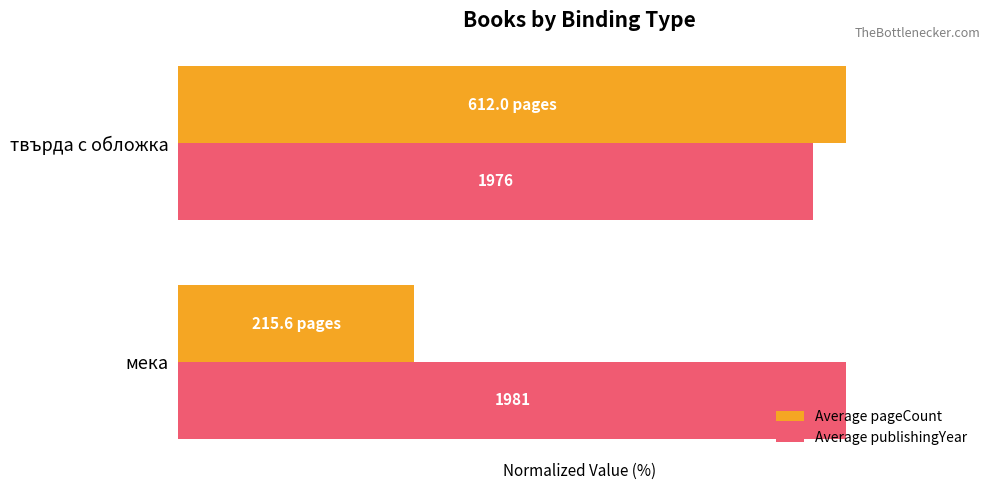

What are all the series names shown in the legend?

Average pageCount, Average publishingYear